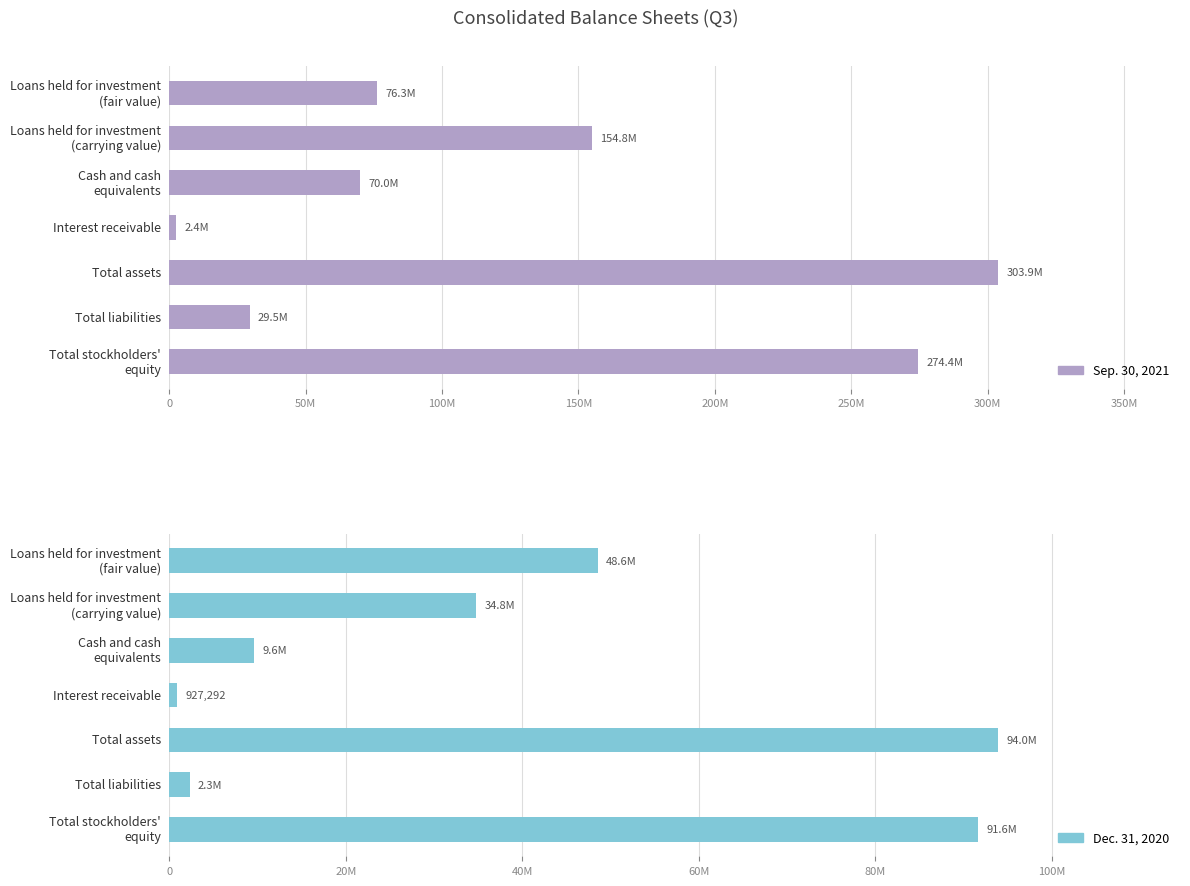

At how many categories does at least one series exceed 36785810?

5